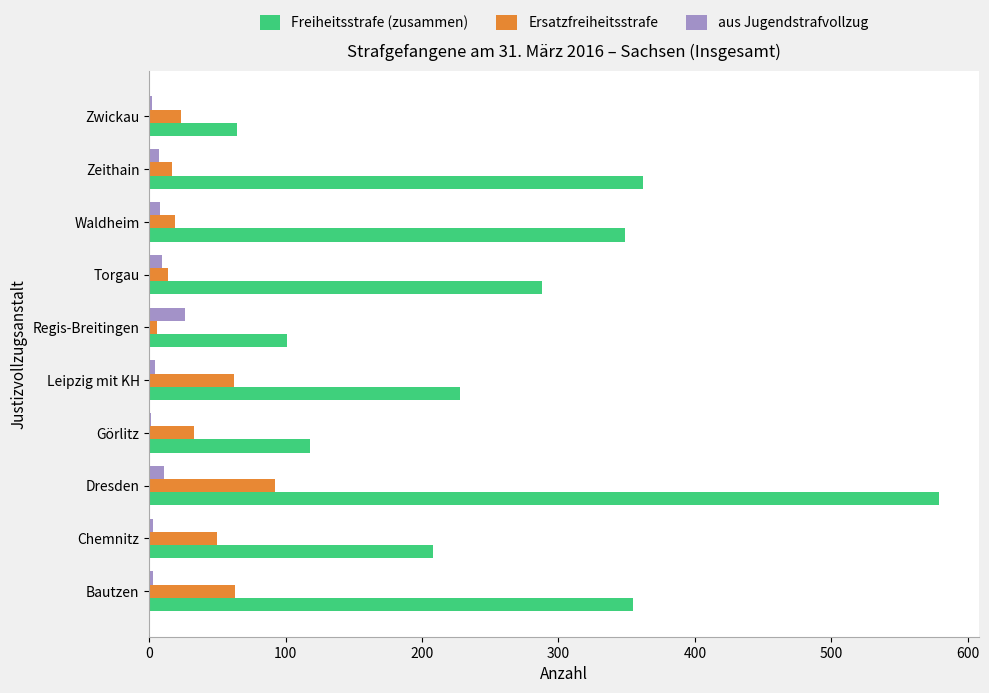

At which category does the chart reach its peak across all series?

Dresden